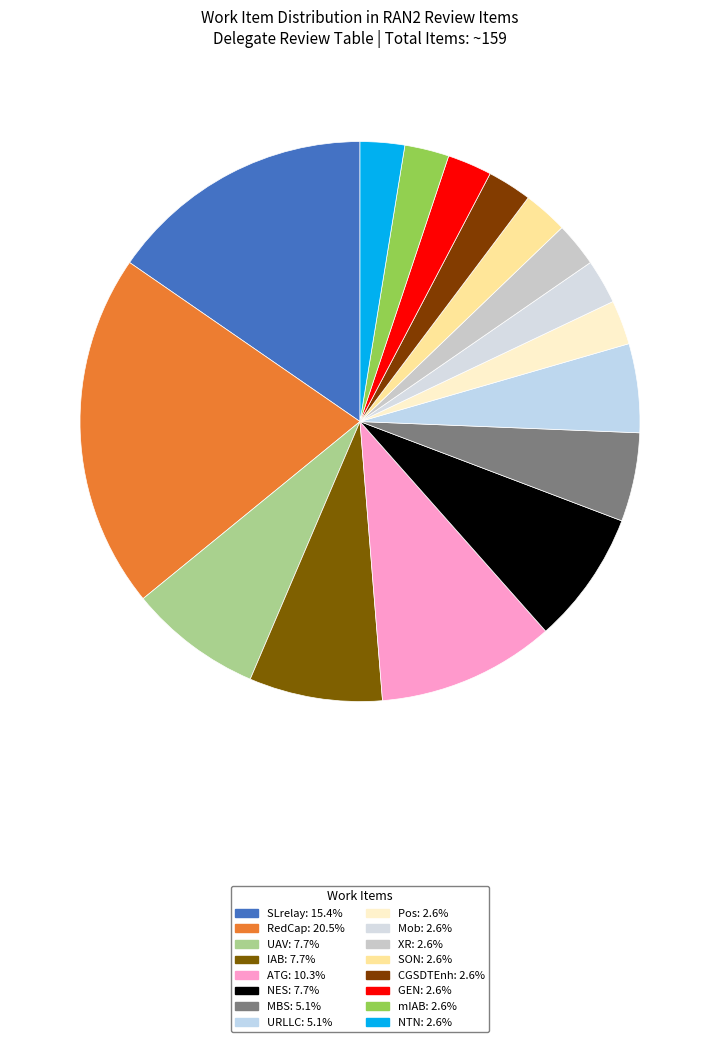

Which has a higher value, SON or ATG?

ATG